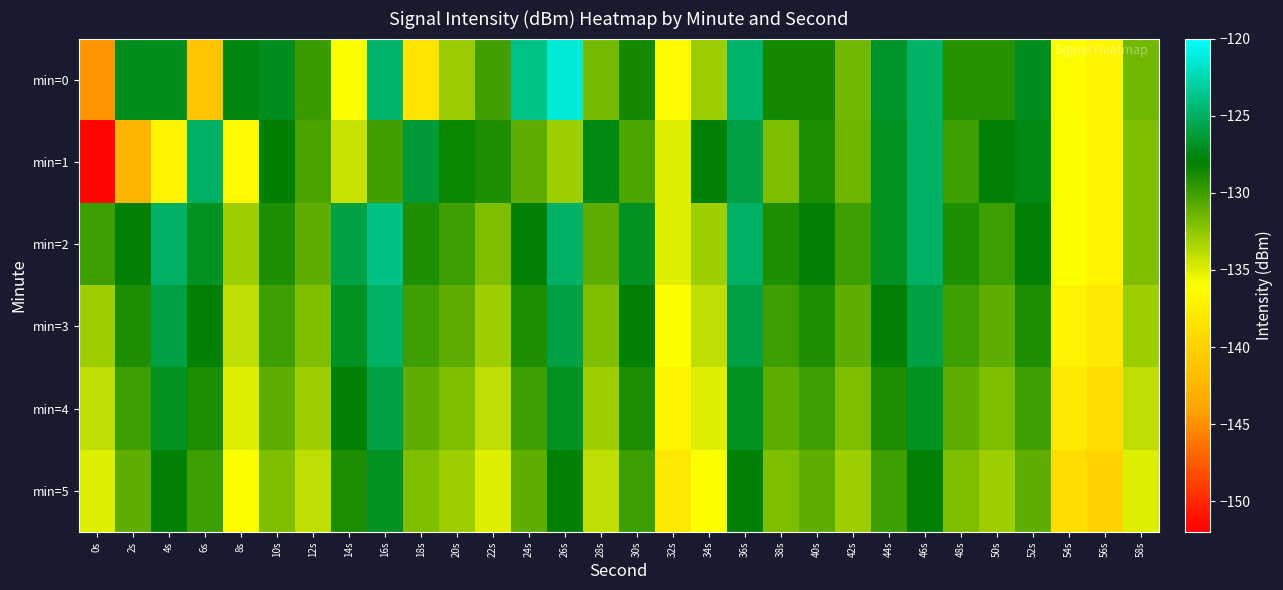

Reading right to left, transcribe all the data shown in this chart.

min=0: 58s=-131.6	56s=-136.8	54s=-136.2	52s=-127.1	50s=-129.2	48s=-129.1	46s=-124.9	44s=-126.7	42s=-131.6	40s=-128.7	38s=-128.7	36s=-124.7	34s=-133.0	32s=-136.5	30s=-128.7	28s=-131.7	26s=-121.3	24s=-123.8	22s=-130.0	20s=-132.8	18s=-138.3	16s=-124.7	14s=-135.9	12s=-129.8	10s=-127.1	8s=-127.6	6s=-141.0	4s=-127.2	2s=-127.2	0s=-144.7
min=1: 58s=-132.0	56s=-137.0	54s=-136.0	52s=-127.5	50s=-128.0	48s=-130.0	46s=-125.0	44s=-127.0	42s=-131.5	40s=-129.0	38s=-132.0	36s=-126.0	34s=-128.0	32s=-135.0	30s=-130.5	28s=-127.5	26s=-133.0	24s=-131.0	22s=-129.0	20s=-128.5	18s=-126.3	16s=-130.1	14s=-134.2	12s=-130.3	10s=-128.0	8s=-136.4	6s=-125.0	4s=-137.0	2s=-142.5	0s=-151.7
min=2: 58s=-132.0	56s=-137.0	54s=-136.0	52s=-128.0	50s=-130.0	48s=-129.0	46s=-125.0	44s=-127.0	42s=-130.0	40s=-128.0	38s=-129.0	36s=-125.0	34s=-133.0	32s=-135.0	30s=-127.0	28s=-131.0	26s=-125.0	24s=-128.0	22s=-132.0	20s=-130.0	18s=-129.0	16s=-124.0	14s=-126.0	12s=-131.0	10s=-129.0	8s=-133.0	6s=-127.0	4s=-125.0	2s=-128.0	0s=-130.0
min=3: 58s=-133.0	56s=-138.0	54s=-137.0	52s=-129.0	50s=-131.0	48s=-130.0	46s=-126.0	44s=-128.0	42s=-131.0	40s=-129.0	38s=-130.0	36s=-126.0	34s=-134.0	32s=-136.0	30s=-128.0	28s=-132.0	26s=-126.0	24s=-129.0	22s=-133.0	20s=-131.0	18s=-130.0	16s=-125.0	14s=-127.0	12s=-132.0	10s=-130.0	8s=-134.0	6s=-128.0	4s=-126.0	2s=-129.0	0s=-133.0
min=4: 58s=-134.0	56s=-139.0	54s=-138.0	52s=-130.0	50s=-132.0	48s=-131.0	46s=-127.0	44s=-129.0	42s=-132.0	40s=-130.0	38s=-131.0	36s=-127.0	34s=-135.0	32s=-137.0	30s=-129.0	28s=-133.0	26s=-127.0	24s=-130.0	22s=-134.0	20s=-132.0	18s=-131.0	16s=-126.0	14s=-128.0	12s=-133.0	10s=-131.0	8s=-135.0	6s=-129.0	4s=-127.0	2s=-130.0	0s=-134.0
min=5: 58s=-135.0	56s=-140.0	54s=-139.0	52s=-131.0	50s=-133.0	48s=-132.0	46s=-128.0	44s=-130.0	42s=-133.0	40s=-131.0	38s=-132.0	36s=-128.0	34s=-136.0	32s=-138.0	30s=-130.0	28s=-134.0	26s=-128.0	24s=-131.0	22s=-135.0	20s=-133.0	18s=-132.0	16s=-127.0	14s=-129.0	12s=-134.0	10s=-132.0	8s=-136.0	6s=-130.0	4s=-128.0	2s=-131.0	0s=-135.0